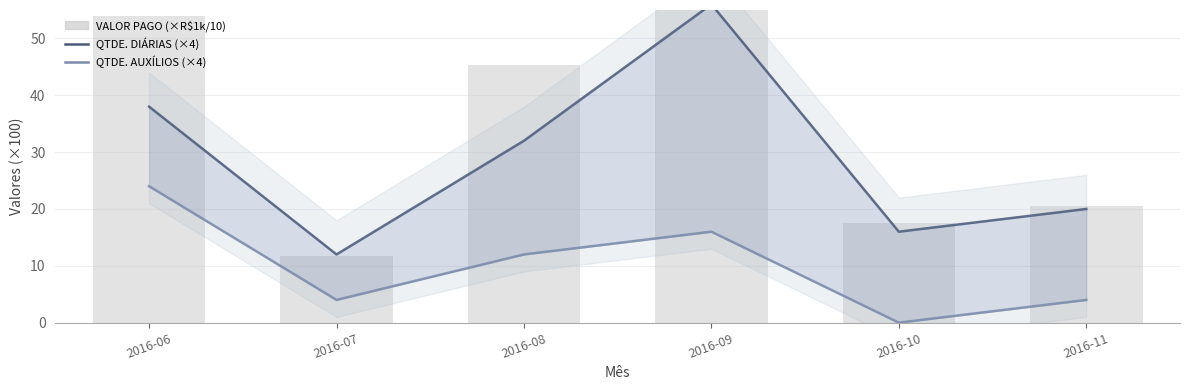

List the series in order of their peak value, lowest first.

QTDE. AUXÍLIOS DESLOCAMENTOS, QTDE. DIÁRIAS, VALOR PAGO